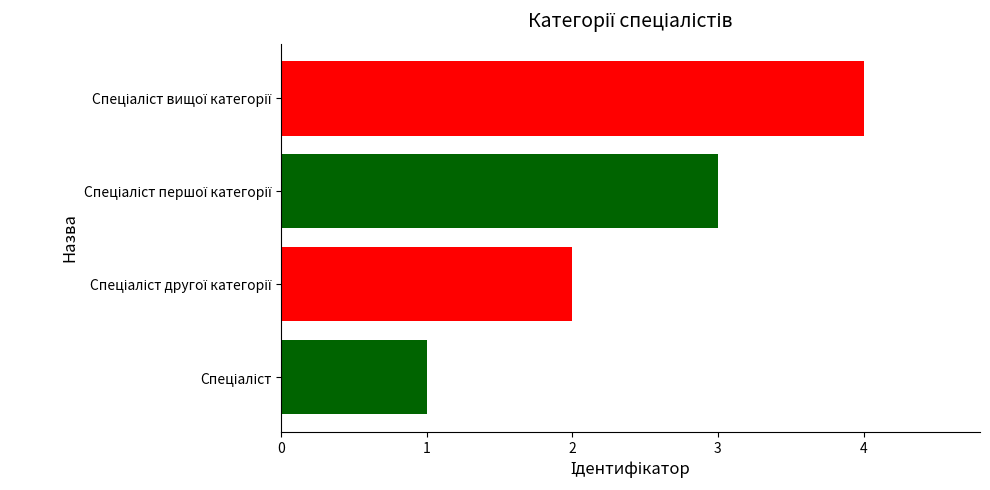

What is the maximum value shown in the chart?

4